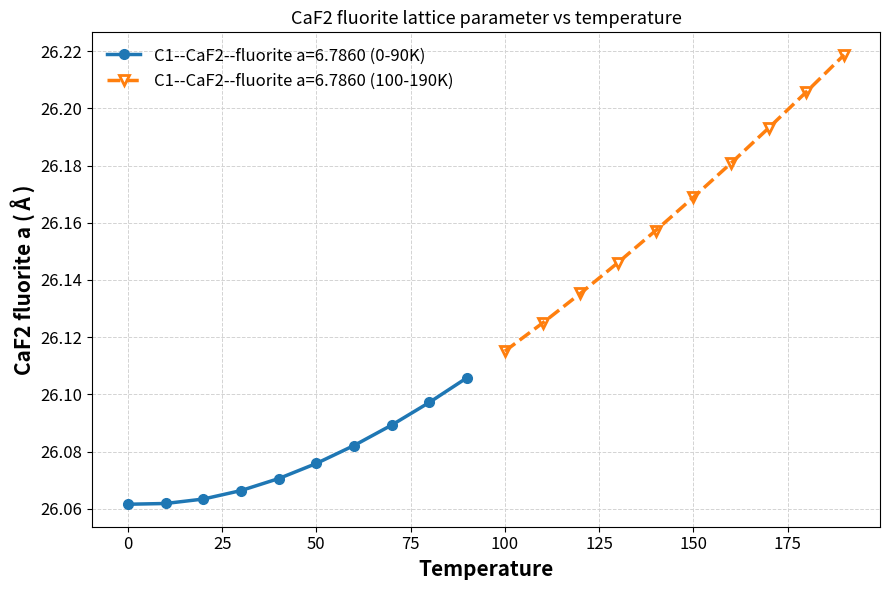

True or false: the data shows 26.1 at 80.0.

True